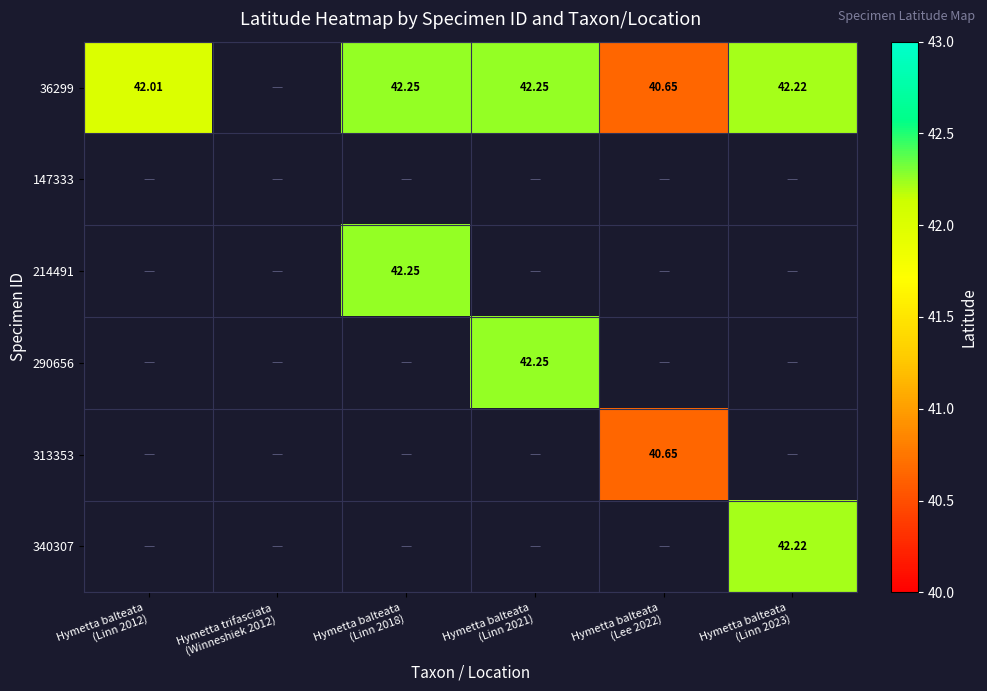

What is the maximum value shown in the chart?

42.3